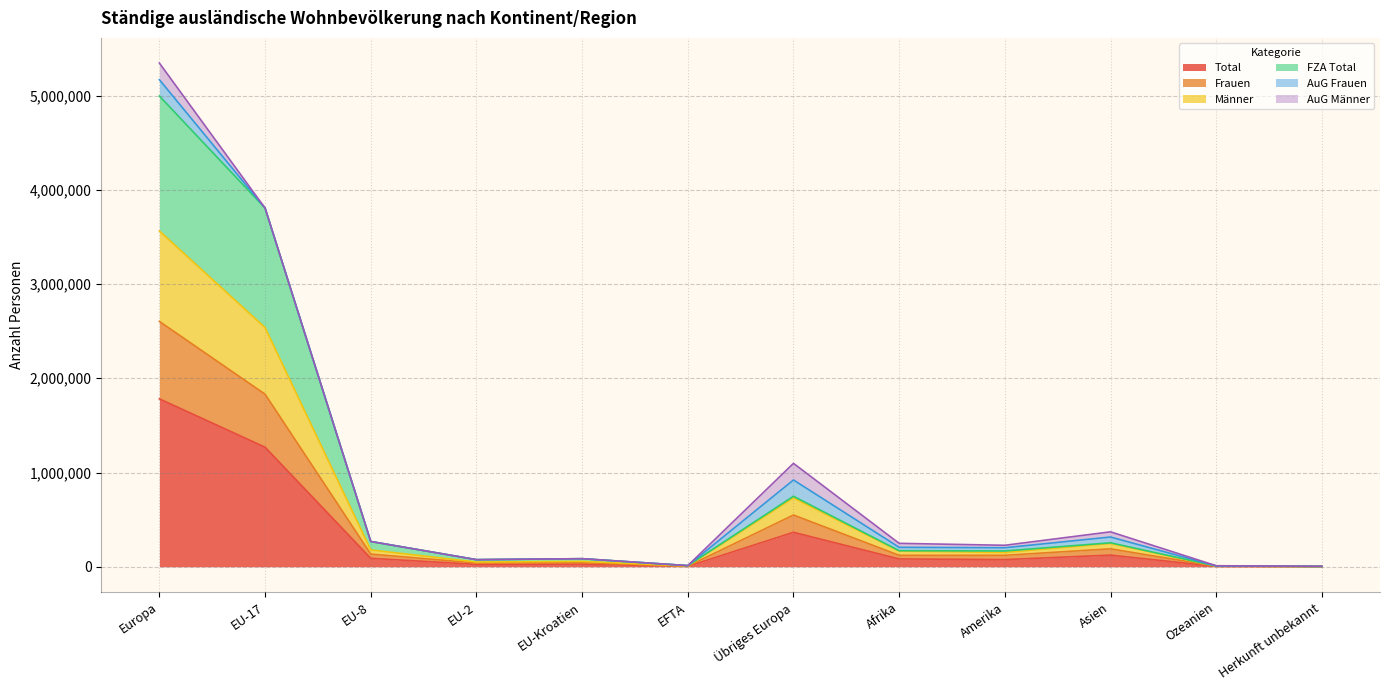

At which category does Frauen reach its first local valley?

EU-2